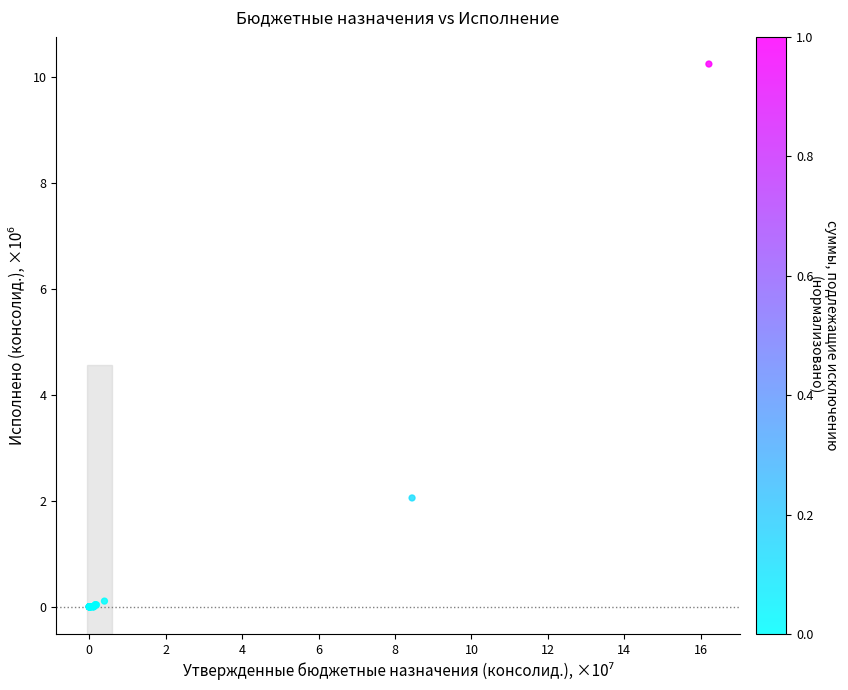

What Y value in the scatter plot is closest to 5?

2.1